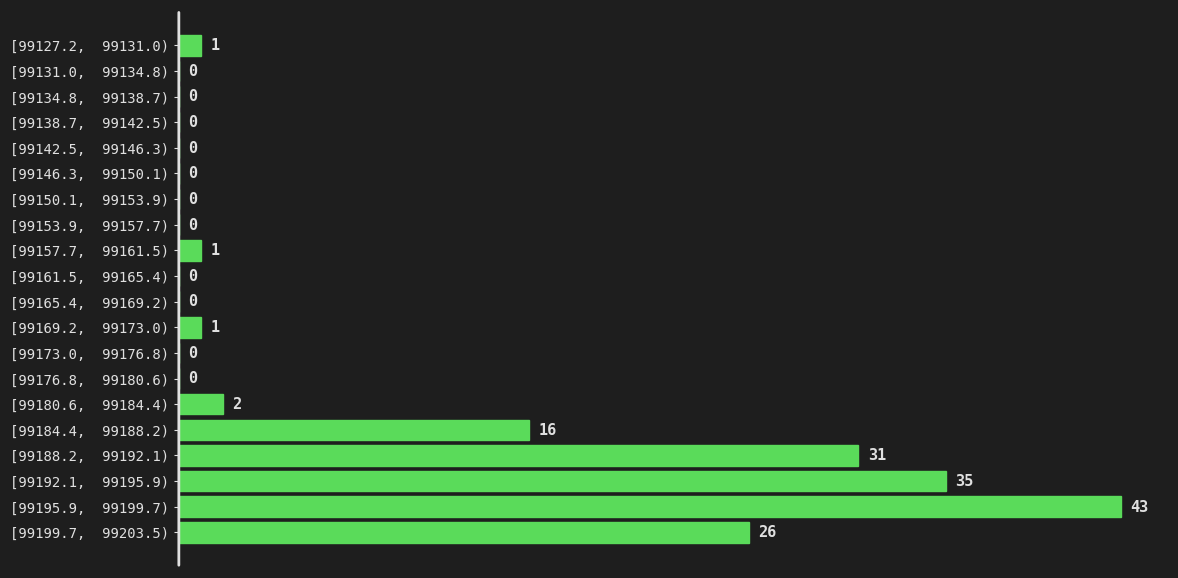

Reading top to bottom, list all the values displayed in this chart.

[99127.2,  99131.0)=1	[99131.0,  99134.8)=0	[99134.8,  99138.7)=0	[99138.7,  99142.5)=0	[99142.5,  99146.3)=0	[99146.3,  99150.1)=0	[99150.1,  99153.9)=0	[99153.9,  99157.7)=0	[99157.7,  99161.5)=1	[99161.5,  99165.4)=0	[99165.4,  99169.2)=0	[99169.2,  99173.0)=1	[99173.0,  99176.8)=0	[99176.8,  99180.6)=0	[99180.6,  99184.4)=2	[99184.4,  99188.2)=16	[99188.2,  99192.1)=31	[99192.1,  99195.9)=35	[99195.9,  99199.7)=43	[99199.7,  99203.5)=26